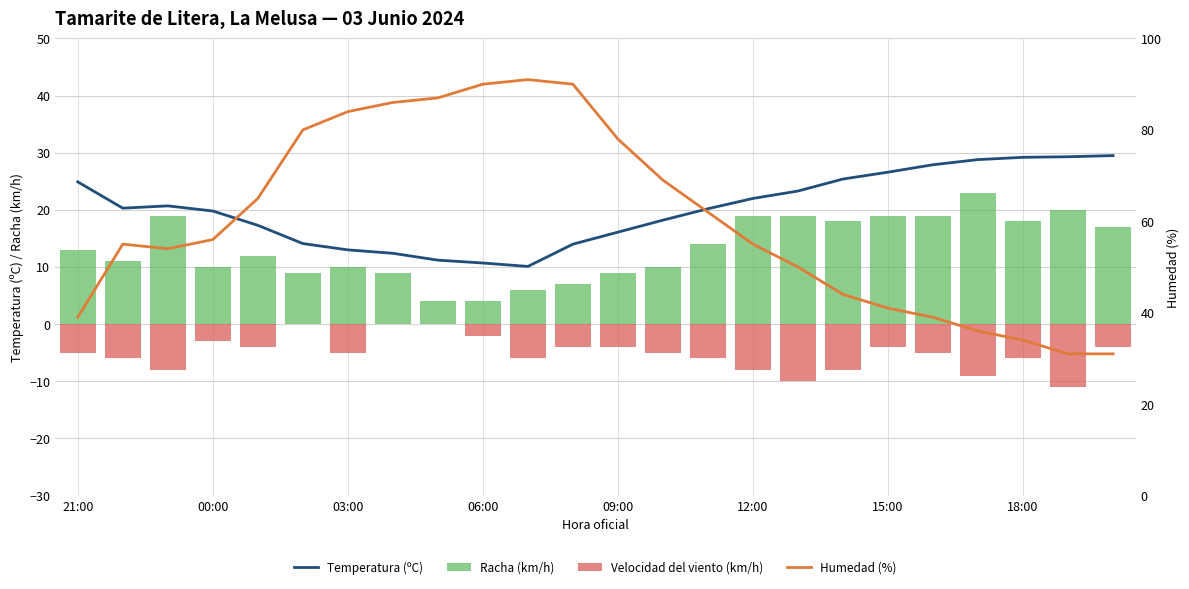

Does the chart contain any negative values?

Yes